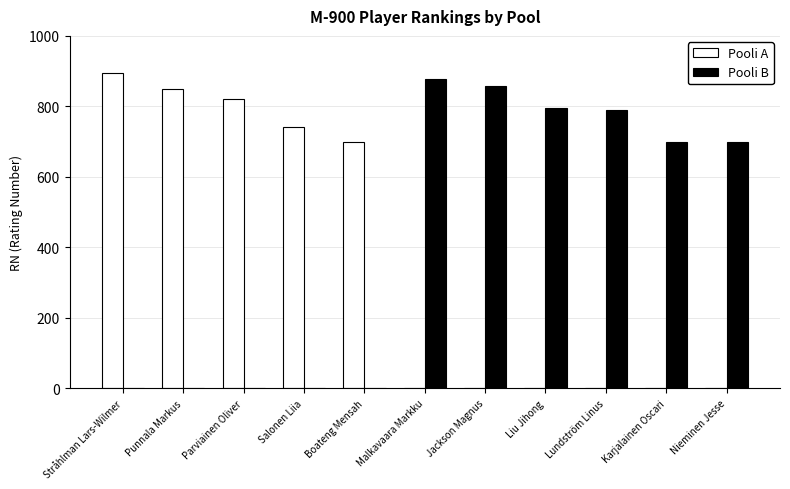

Reading right to left, extract all data points from this chart.

Pooli A: 0	0	0	0	0	0	700	742	821	848	894
Pooli B: 700	700	791	795	859	879	0	0	0	0	0